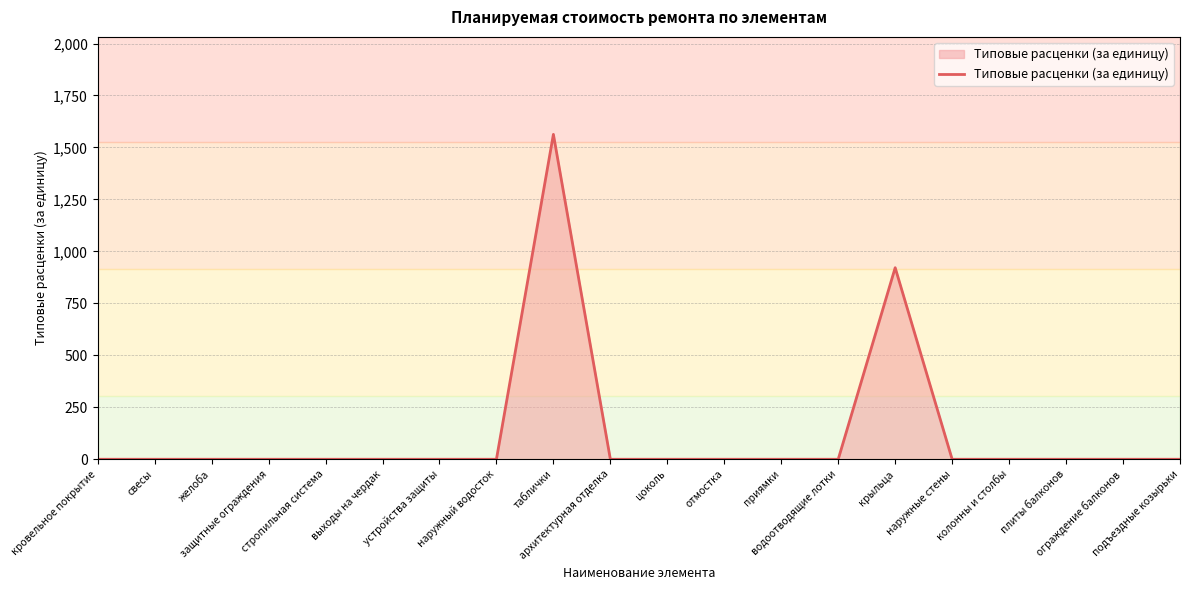

Reading left to right, extract all data points from this chart.

кровельное покрытие=0.0	свесы=0.0	желоба=0.0	защитные ограждения=0.0	стропильная система=0.0	выходы на чердак=0.0	устройства защиты=0.0	наружный водосток=0.0	таблички=1563.0	архитектурная отделка=0.0	цоколь=0.0	отмостка=0.0	приямки=0.0	водоотводящие лотки=0.0	крыльца=921.5	наружные стены=0.0	колонны и столбы=0.0	плиты балконов=0.0	ограждение балконов=0.0	подъездные козырьки=0.0